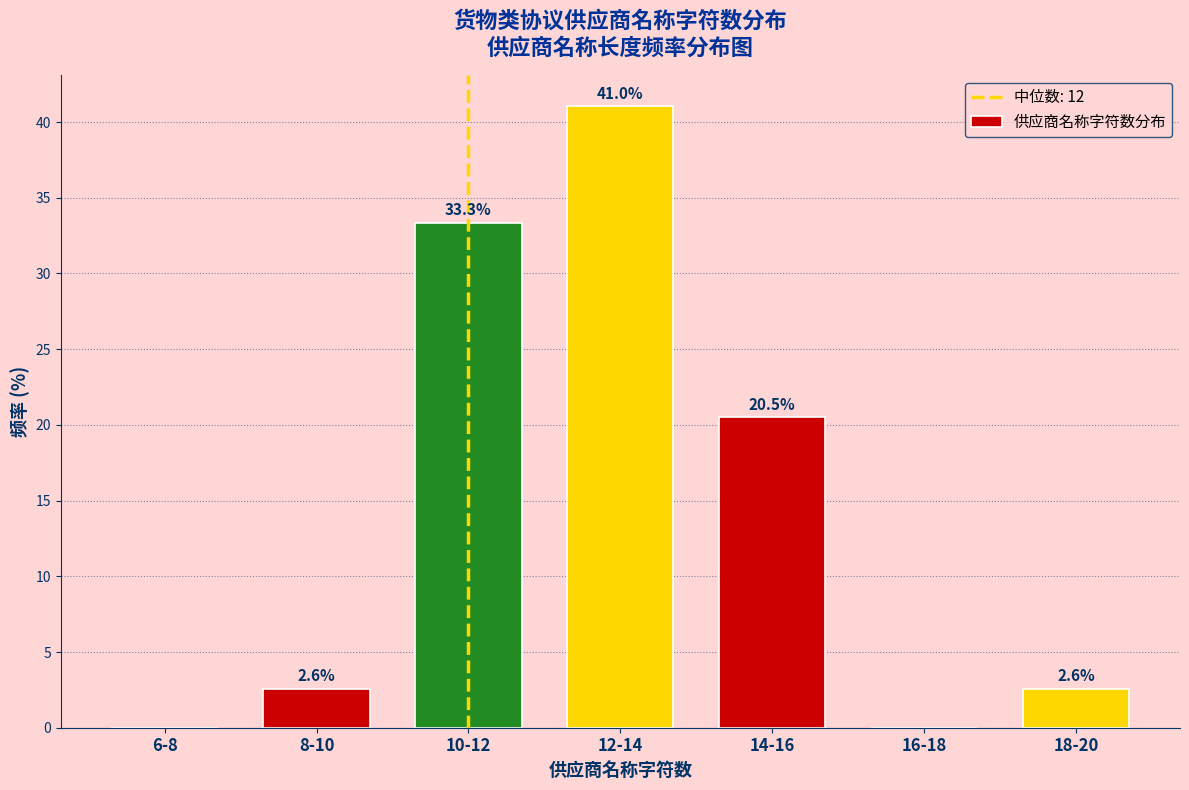

Reading right to left, transcribe all the data shown in this chart.

18-20=2.6	16-18=0.0	14-16=20.5	12-14=41.0	10-12=33.3	8-10=2.6	6-8=0.0